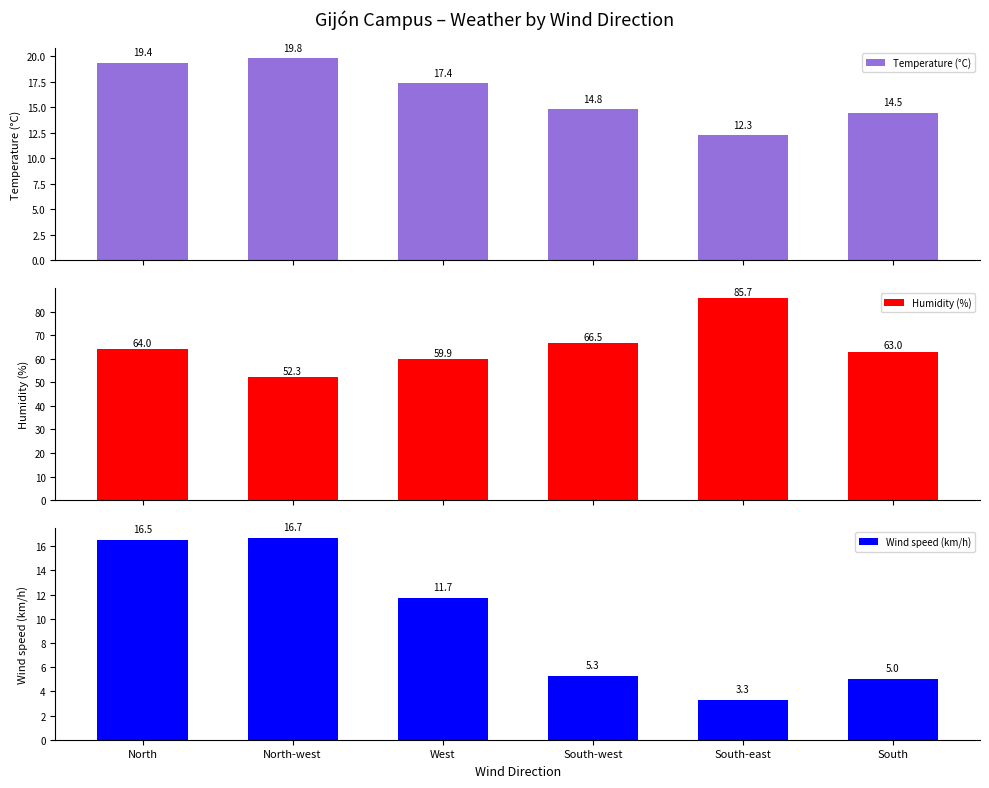

What is the difference between the Temperature (°C) values at North-west and North?

0.4